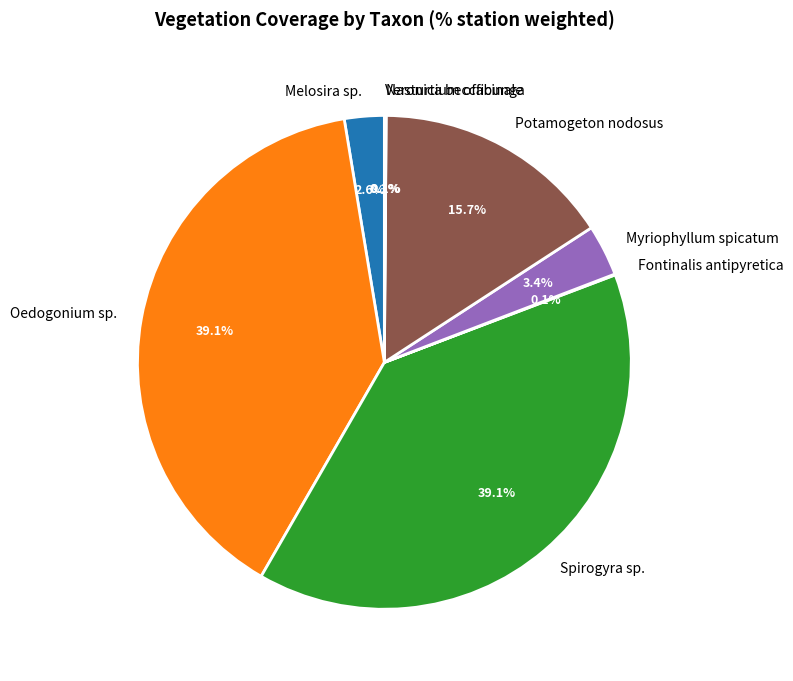

Does any single category account for the majority?

No